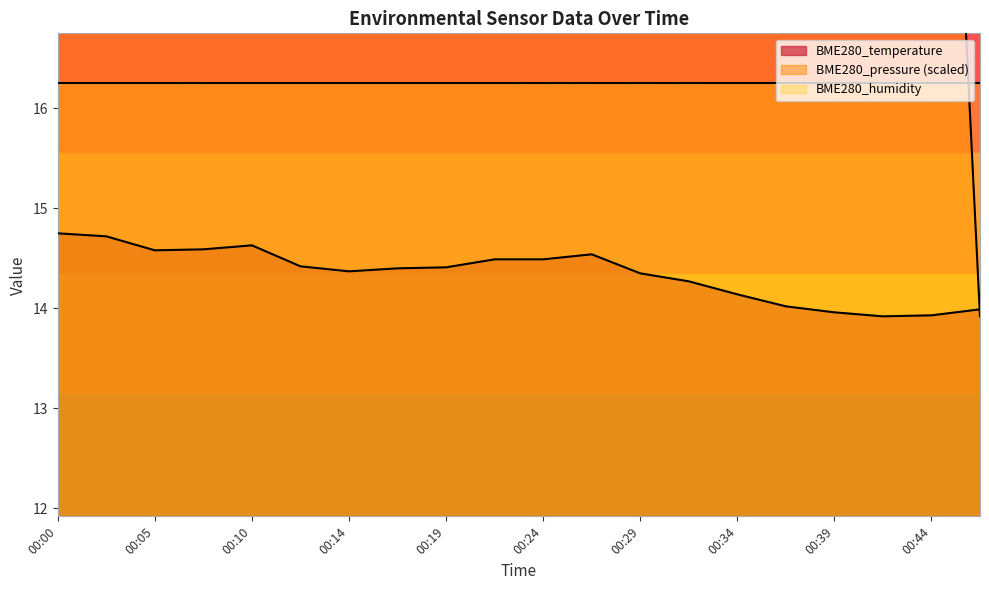

What is the value of the BME280_temperature point at the 19th from the left?

13.9